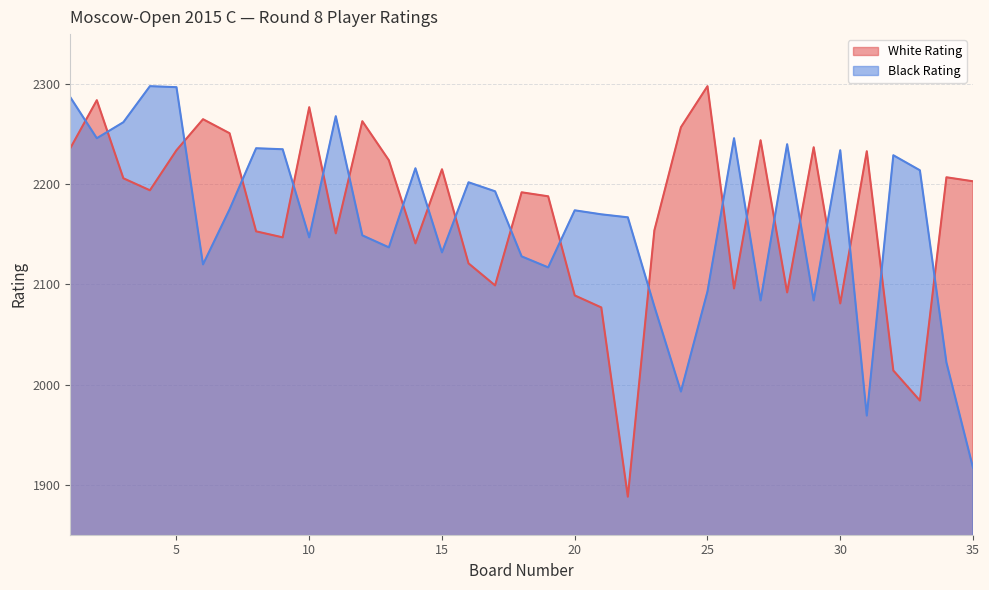

What are all the series names shown in the legend?

White Rating, Black Rating